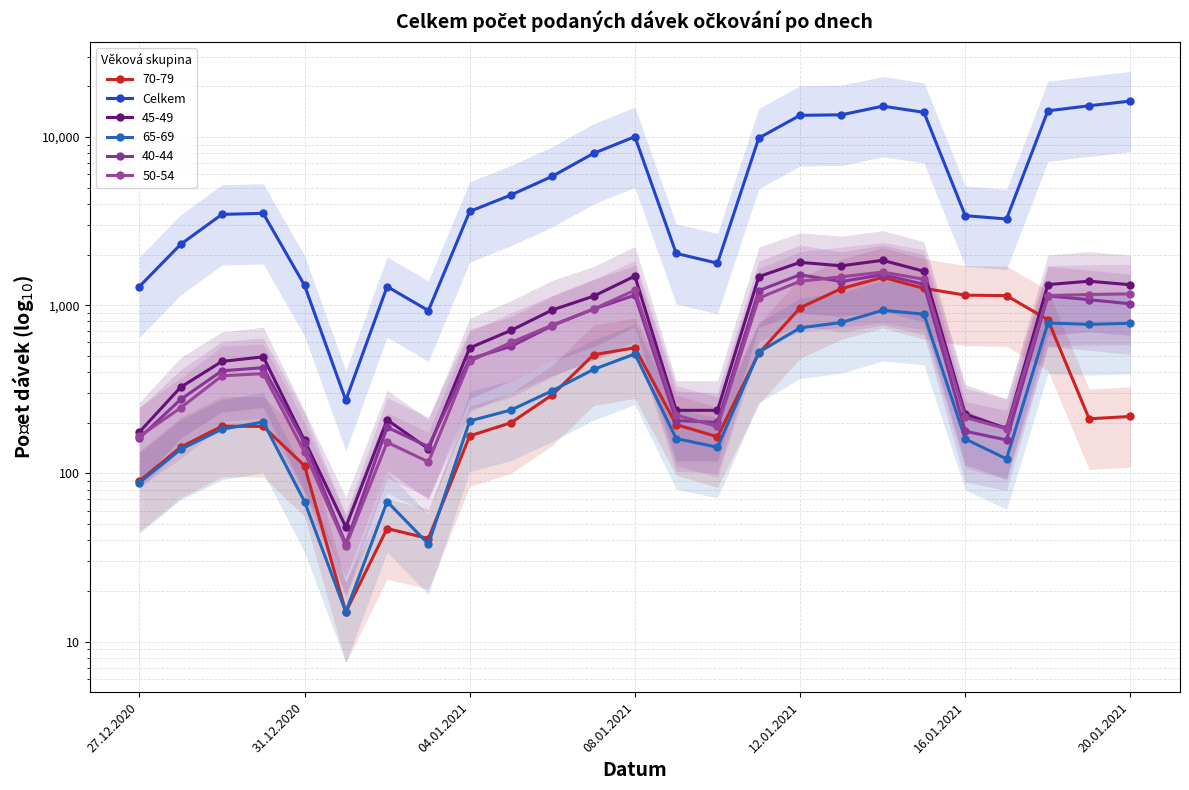

How many points are lower than both their immediate neighbors (excluding endpoints)?

4